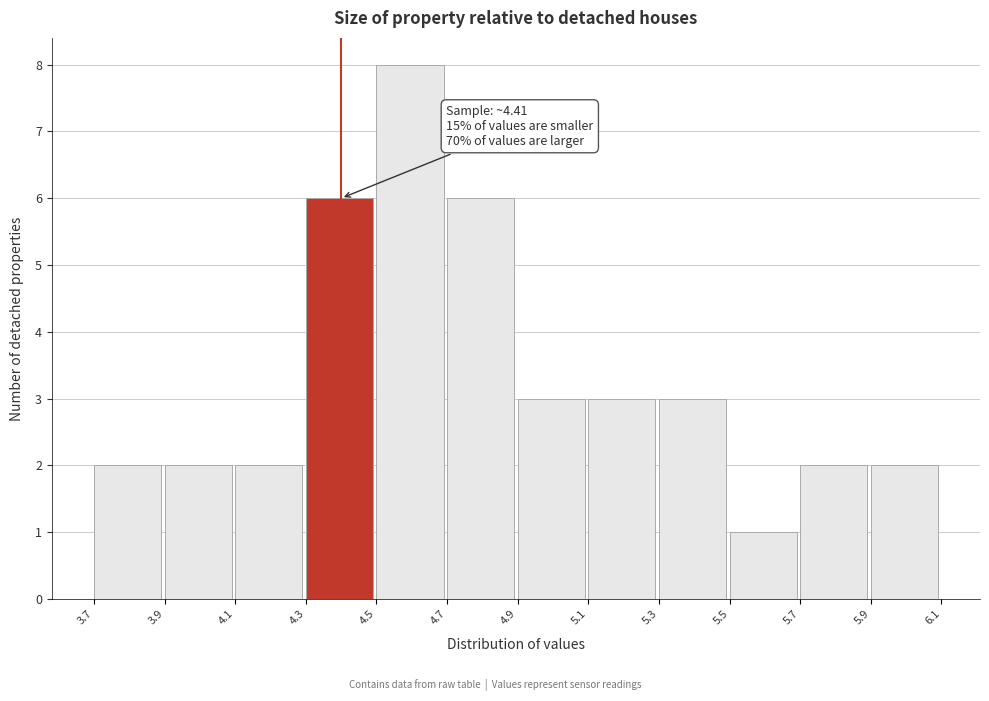

Which range on the x-axis has the tallest bar?

4.5 to 4.7